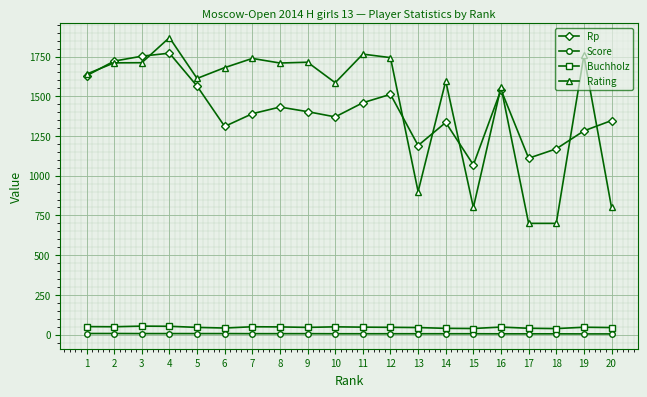

True or false: Rp has more than 1 interior local peaks.

True